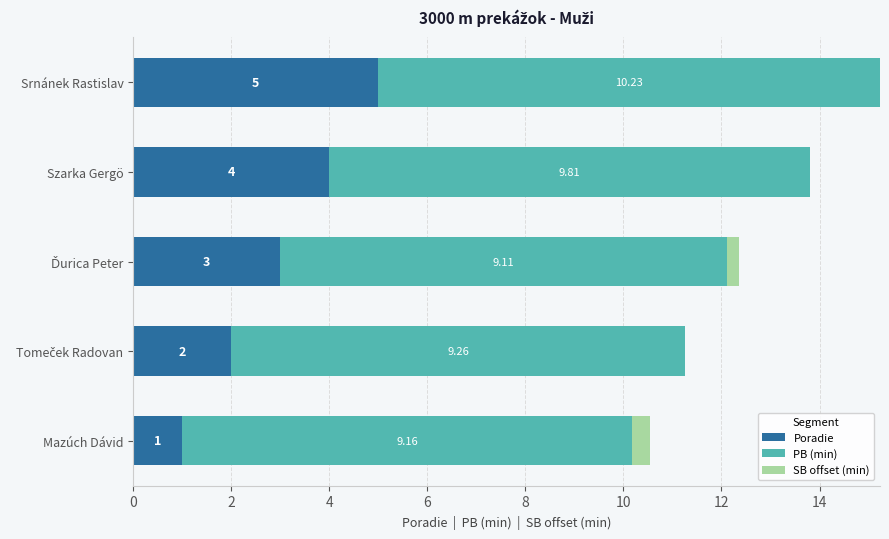

At which category is the sum across all series the highest?

Srnánek Rastislav